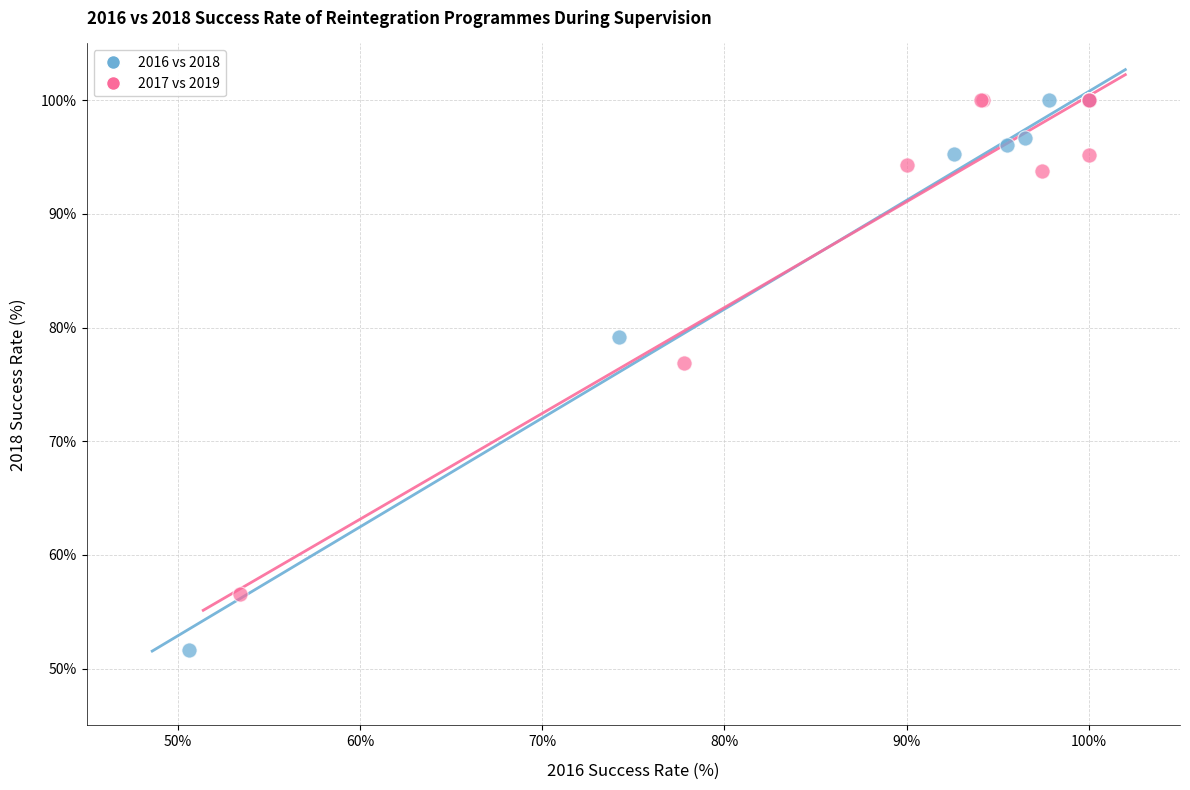

Which series contains the lowest Y value?

2016 vs 2018